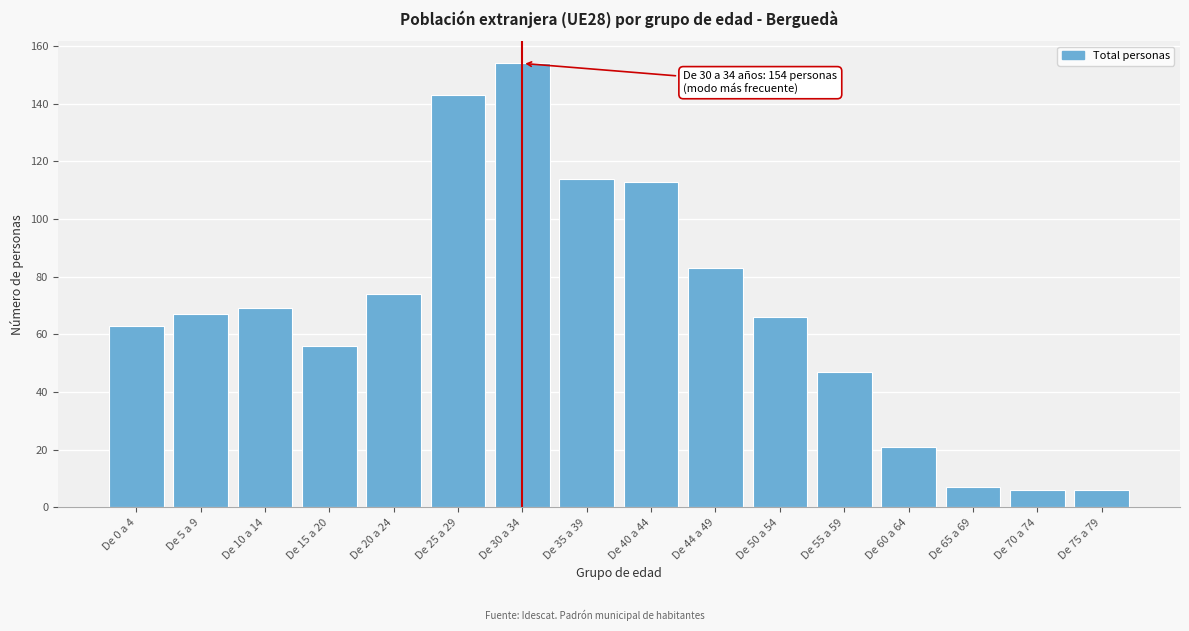

Reading right to left, transcribe all the data shown in this chart.

De 75 a 79=6	De 70 a 74=6	De 65 a 69=7	De 60 a 64=21	De 55 a 59=47	De 50 a 54=66	De 44 a 49=83	De 40 a 44=113	De 35 a 39=114	De 30 a 34=154	De 25 a 29=143	De 20 a 24=74	De 15 a 20=56	De 10 a 14=69	De 5 a 9=67	De 0 a 4=63